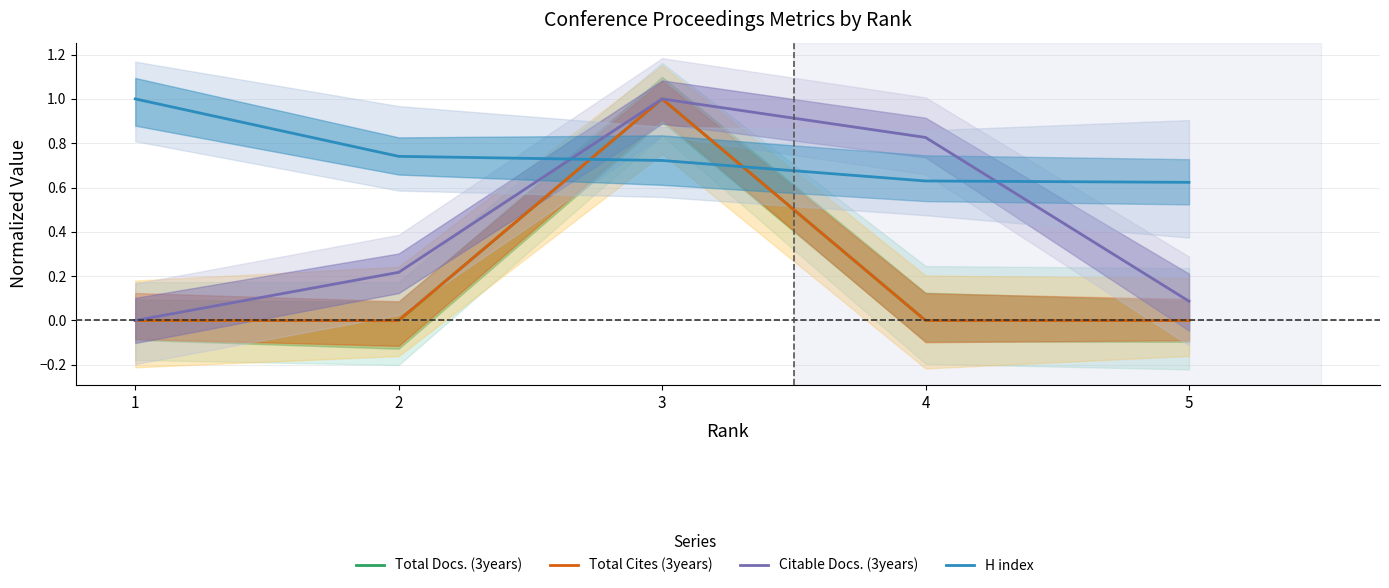

What is the average value of the Total Docs. (3years) series?

0.2